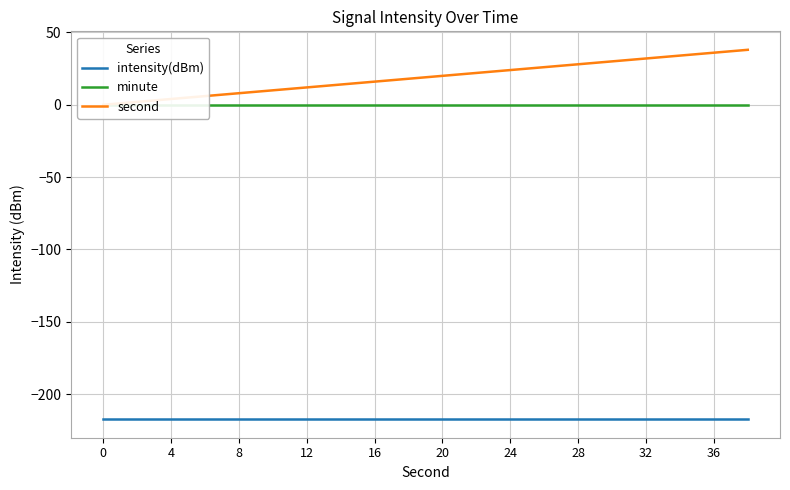

True or false: minute has a value of 0.0 at 12.

True